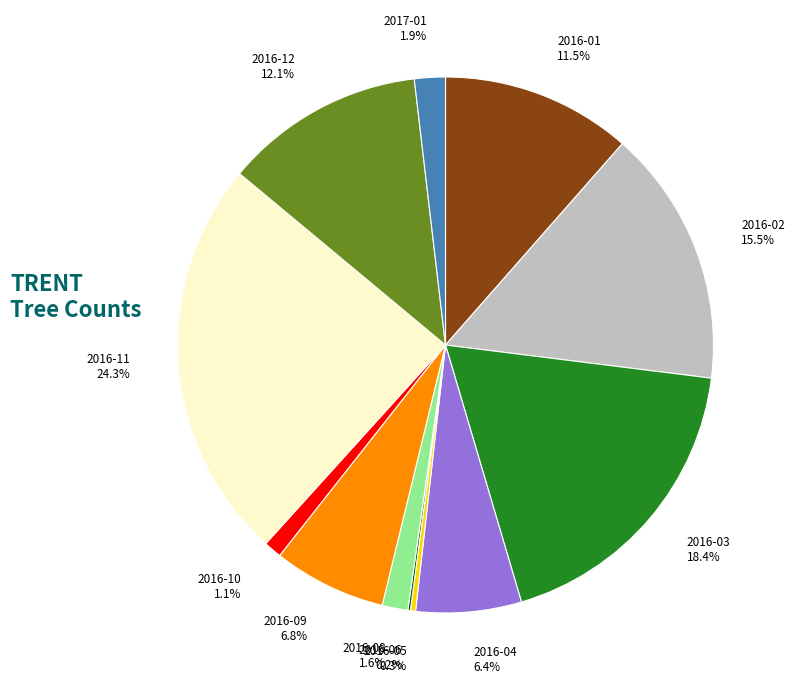

What percentage is NOT represented by 2016-03?

81.6%